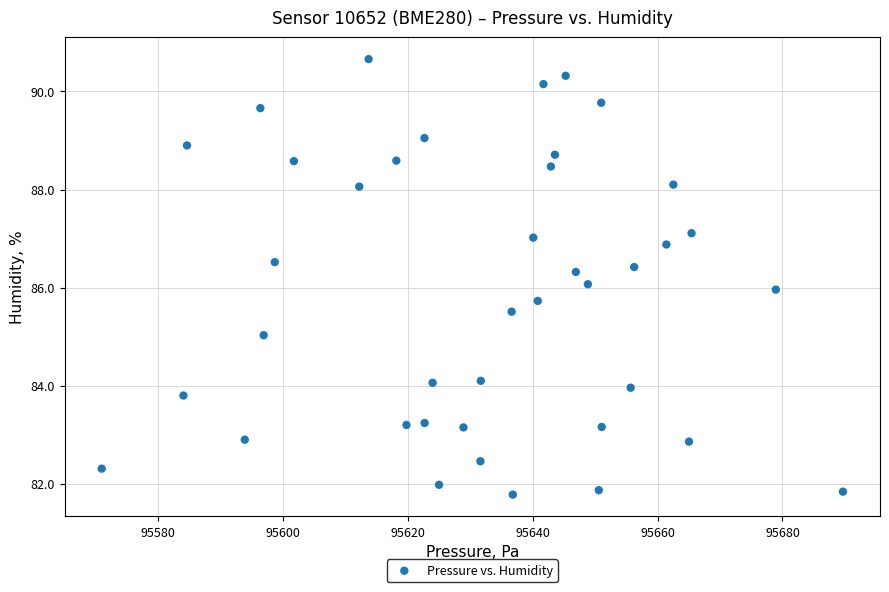

What is the range of X values (max minus min)?

118.7